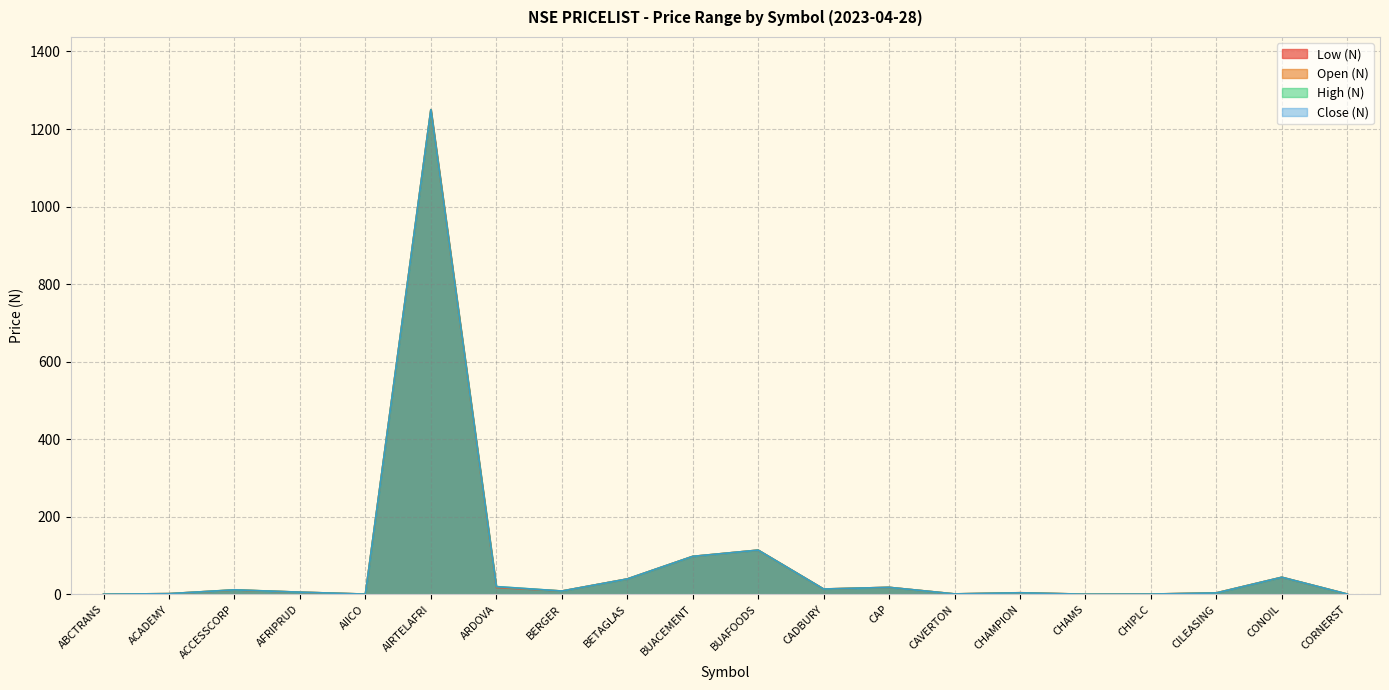

Which series has the widest spread of values?

Low (N)